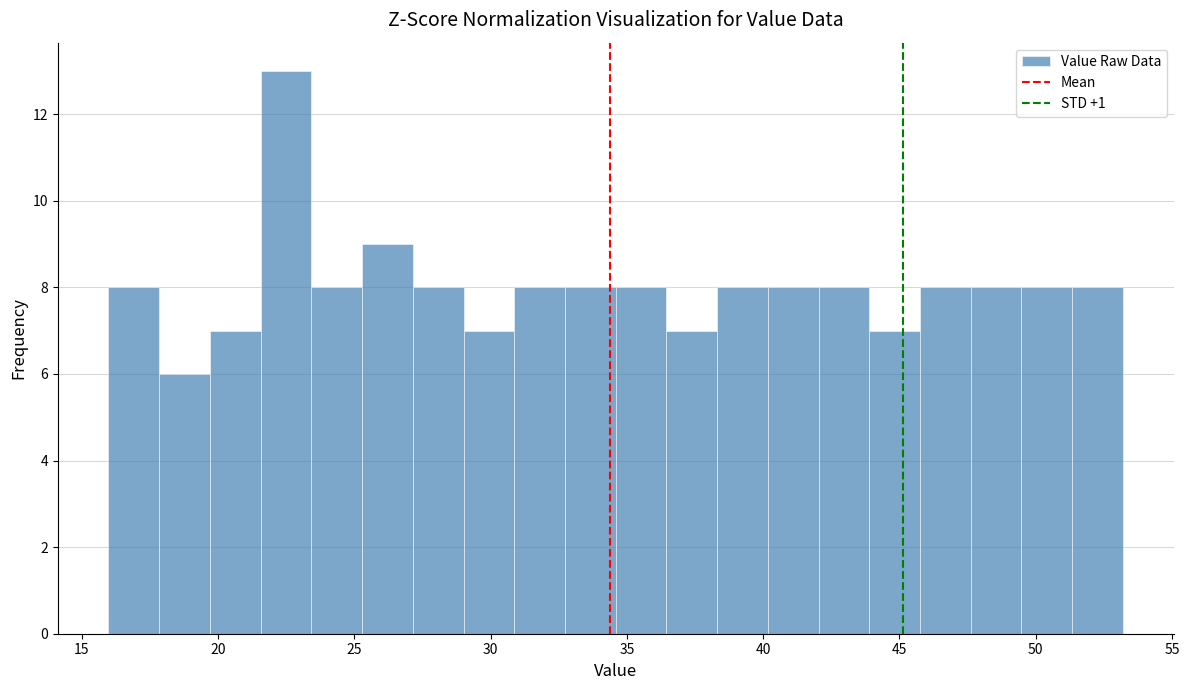

Around what value on the x-axis is the tallest bar? Give the approximate position of its centre, as read against the axis.

22.5